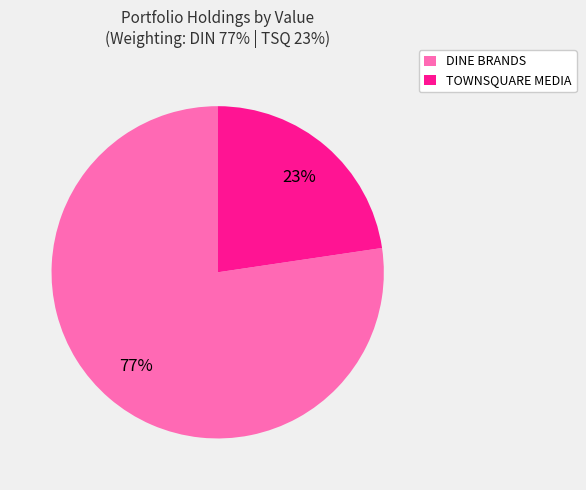

Which category has the smallest portion of the pie?

TOWNSQUARE MEDIA